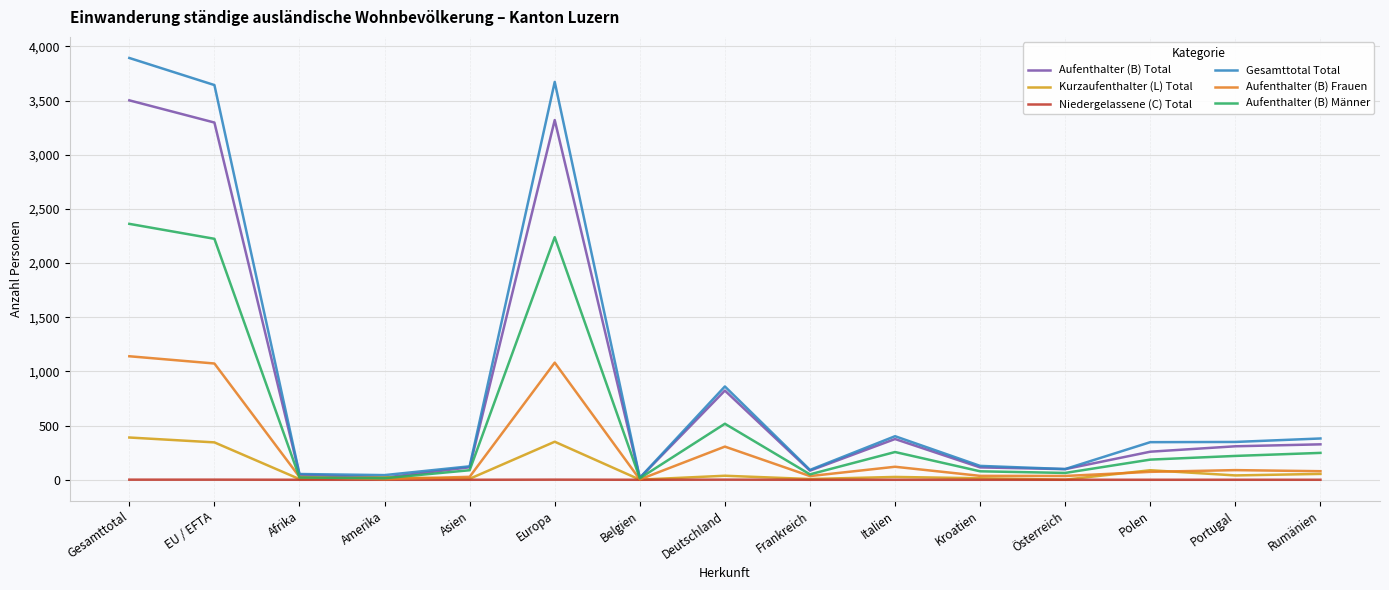

True or false: Aufenthalter (B) Total has a value of 823 at Deutschland.

True